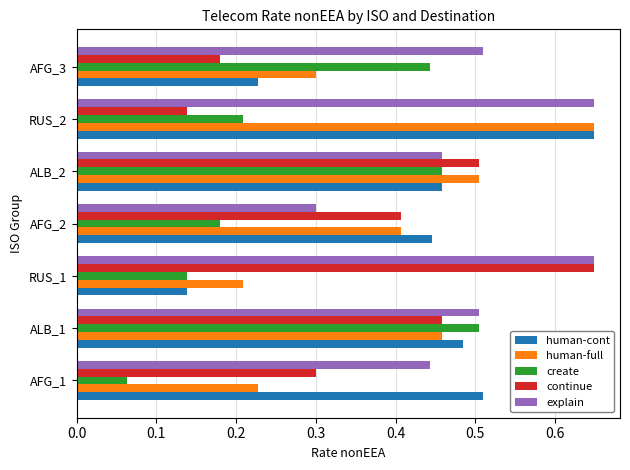

True or false: continue has a value of 0.9 at ALB_2.

False